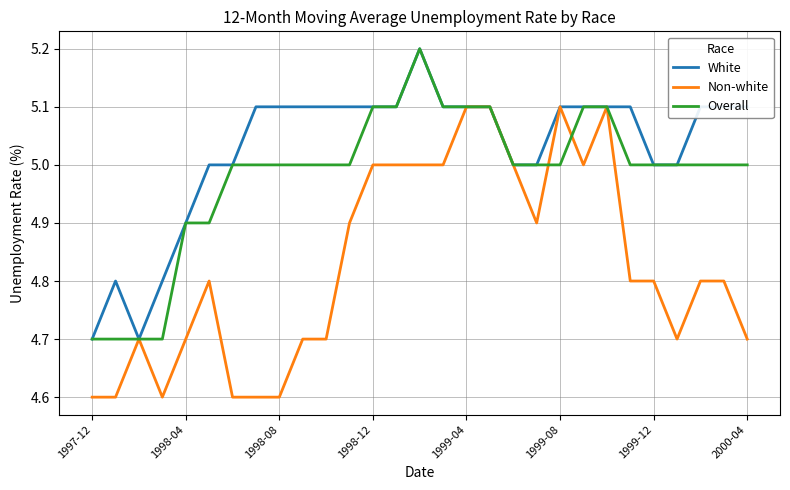

Which series has the largest total across all categories?

White